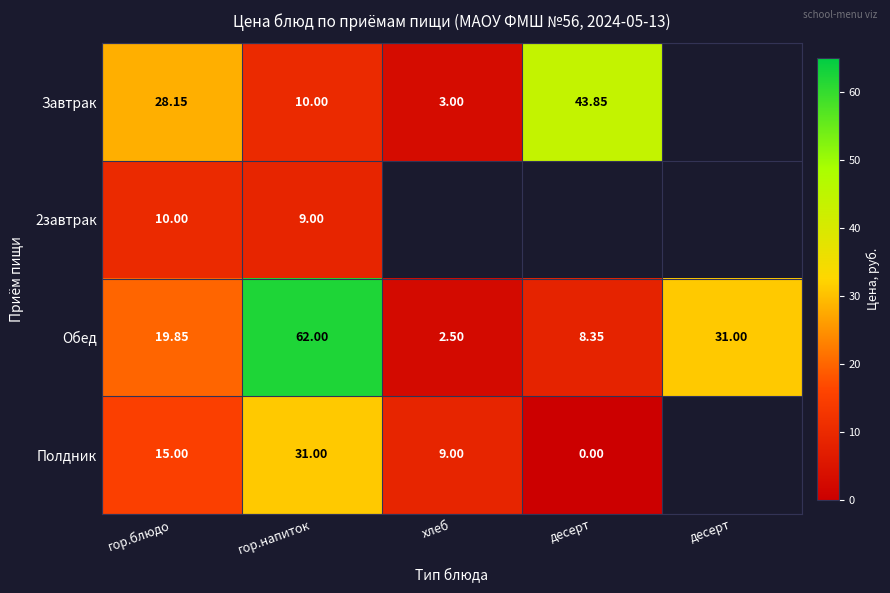

What is the sum of all Обед values?

123.7